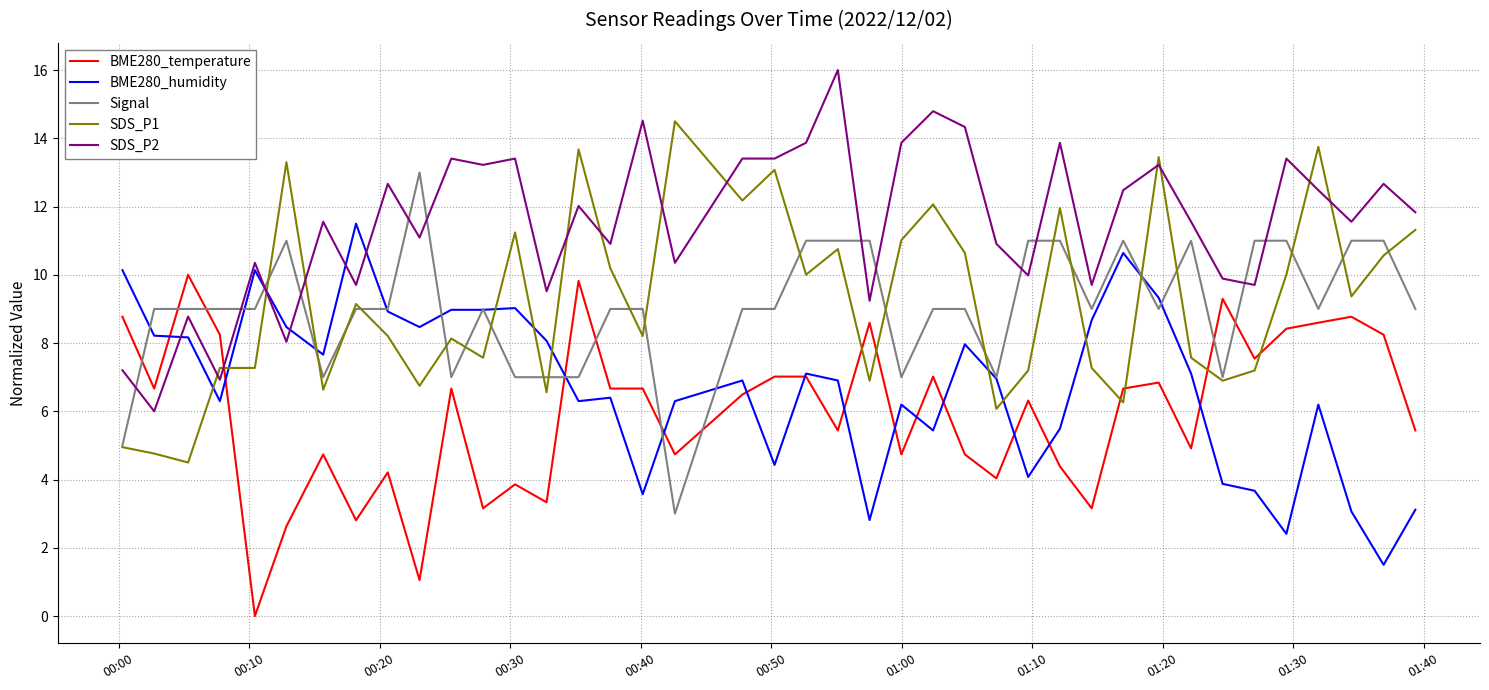

True or false: SDS_P2 and BME280_humidity cross at least once.

True